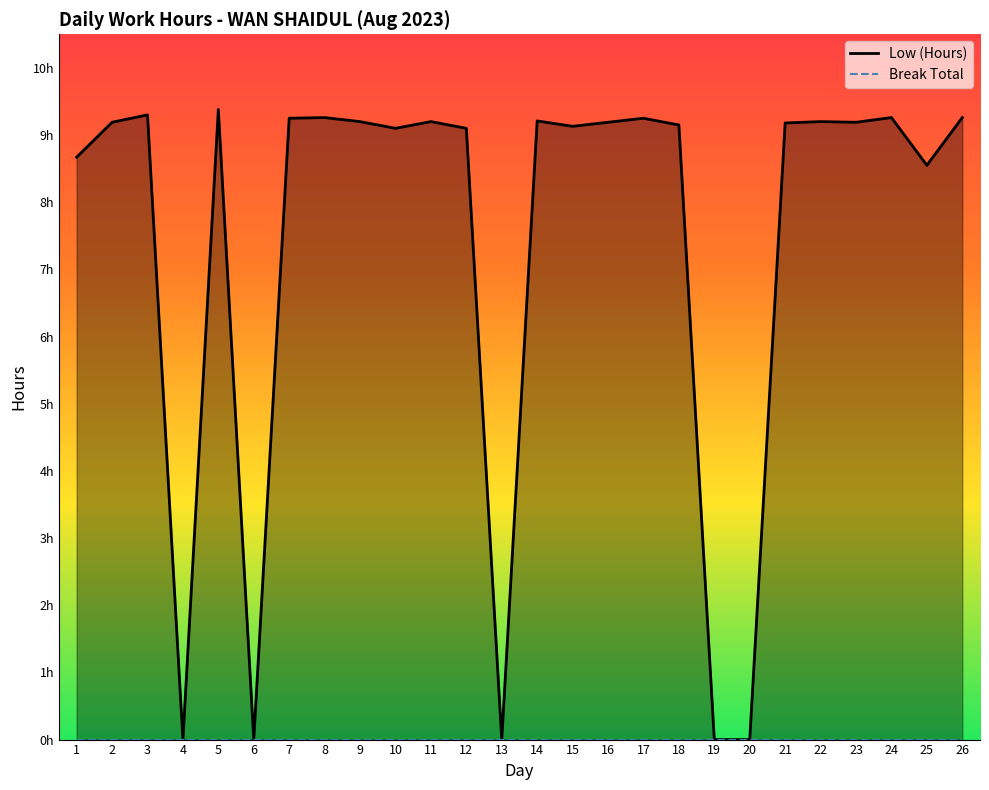

At which category does the chart reach its minimum across all series?

4